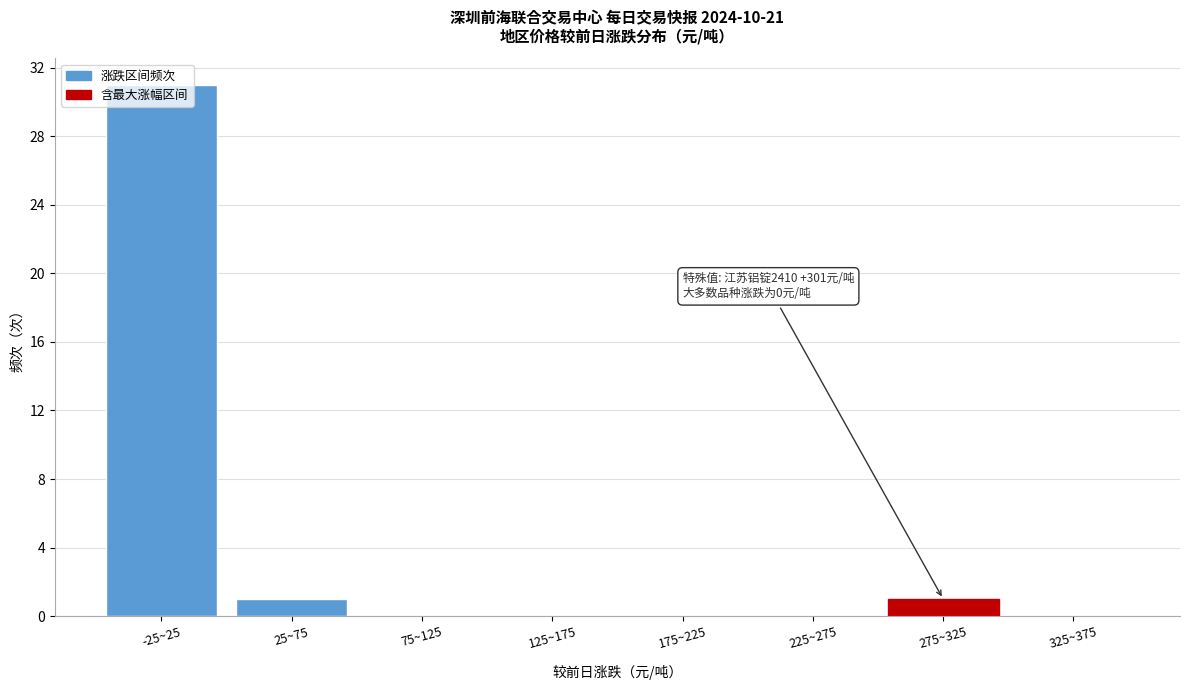

Which label corresponds to the largest value in the chart?

-25~25